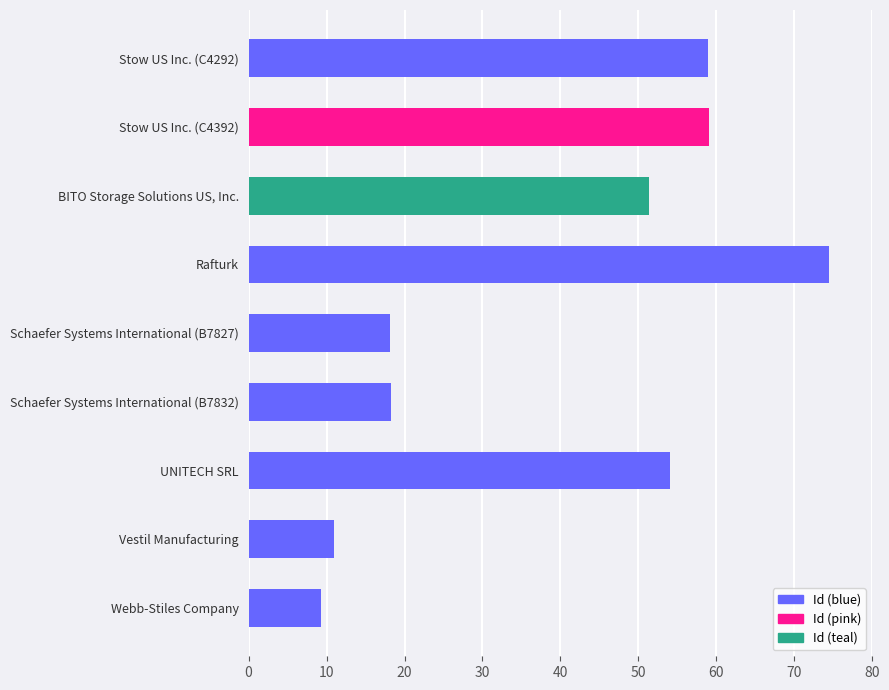

Count the number of values greater than 51.

5